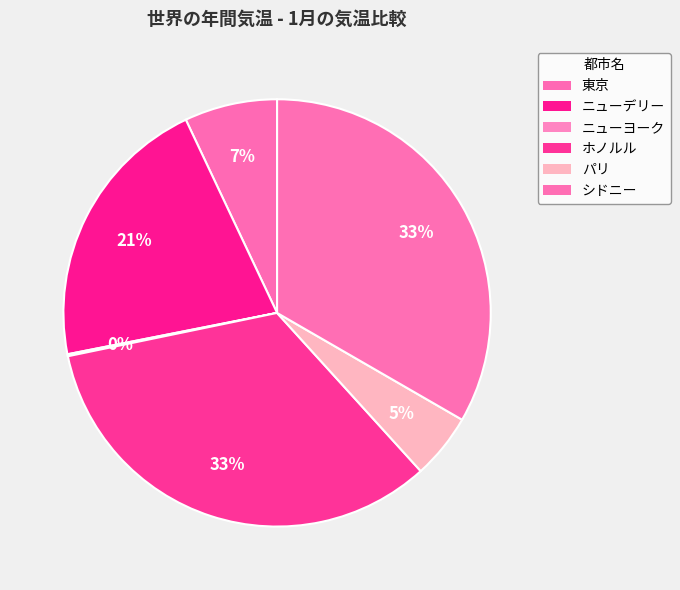

To the nearest percent, what is the difference between the ホノルル and ニューデリー slice percentages?

12%